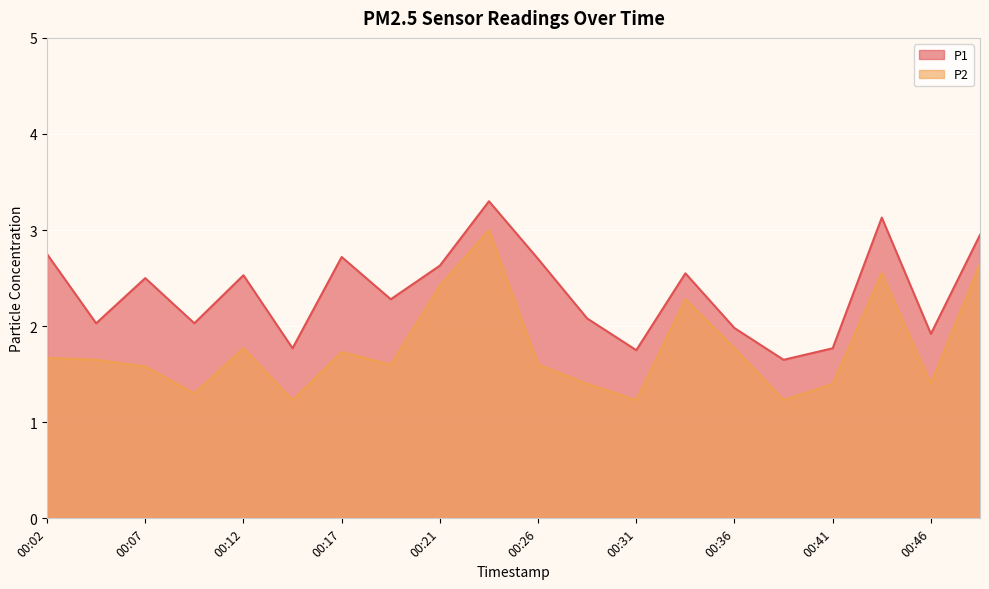

List the labels in order of P2 value, largest first.

00:24, 00:48, 00:43, 00:21, 00:34, 00:12, 00:36, 00:17, 00:02, 00:04, 00:19, 00:26, 00:07, 00:29, 00:41, 00:46, 00:09, 00:14, 00:31, 00:38